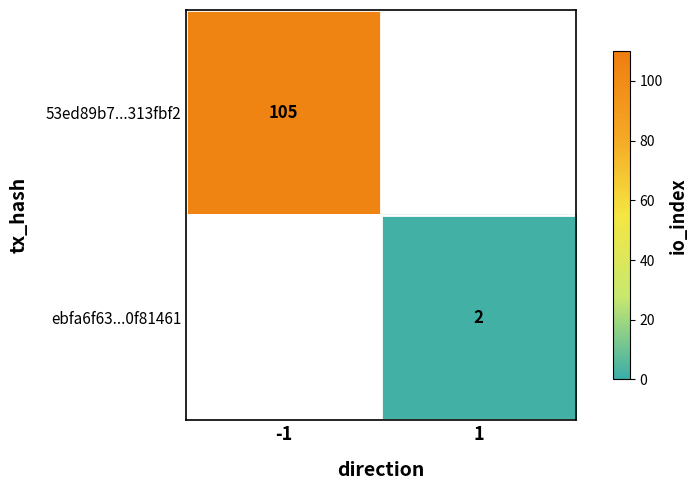

The value of 53ed89b7...313fbf2 at -1 is 171. True or false?

False